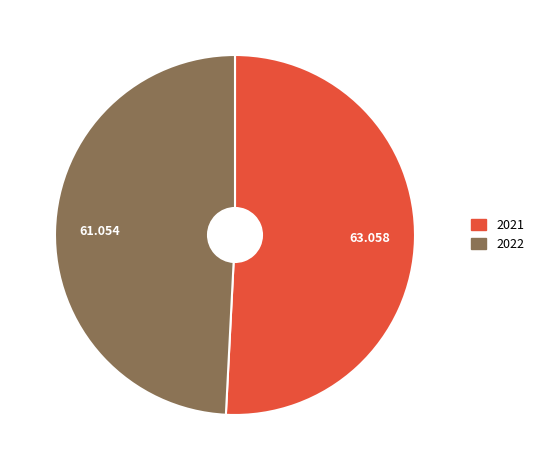

Is there a majority slice in this chart?

Yes